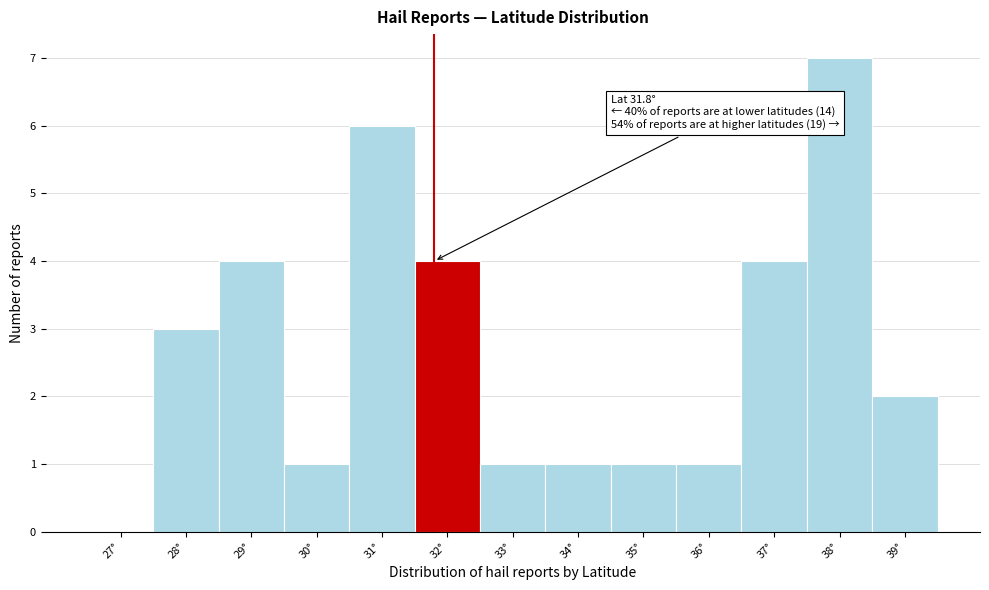

Which range on the x-axis has the tallest bar?

37.5 to 38.5